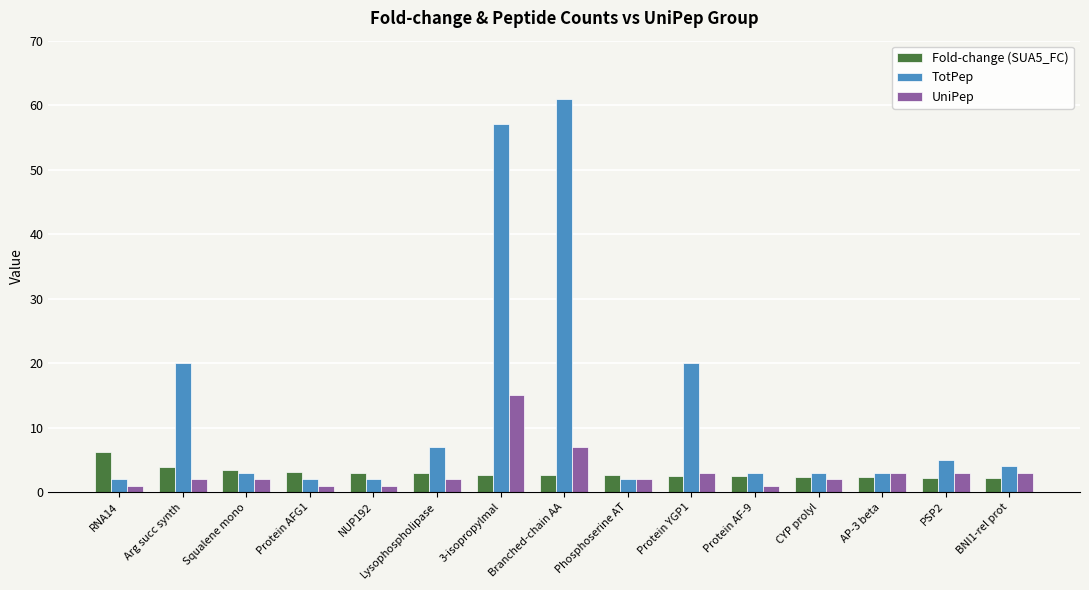

At which label does TotPep first exceed 3?

Arg succ synth